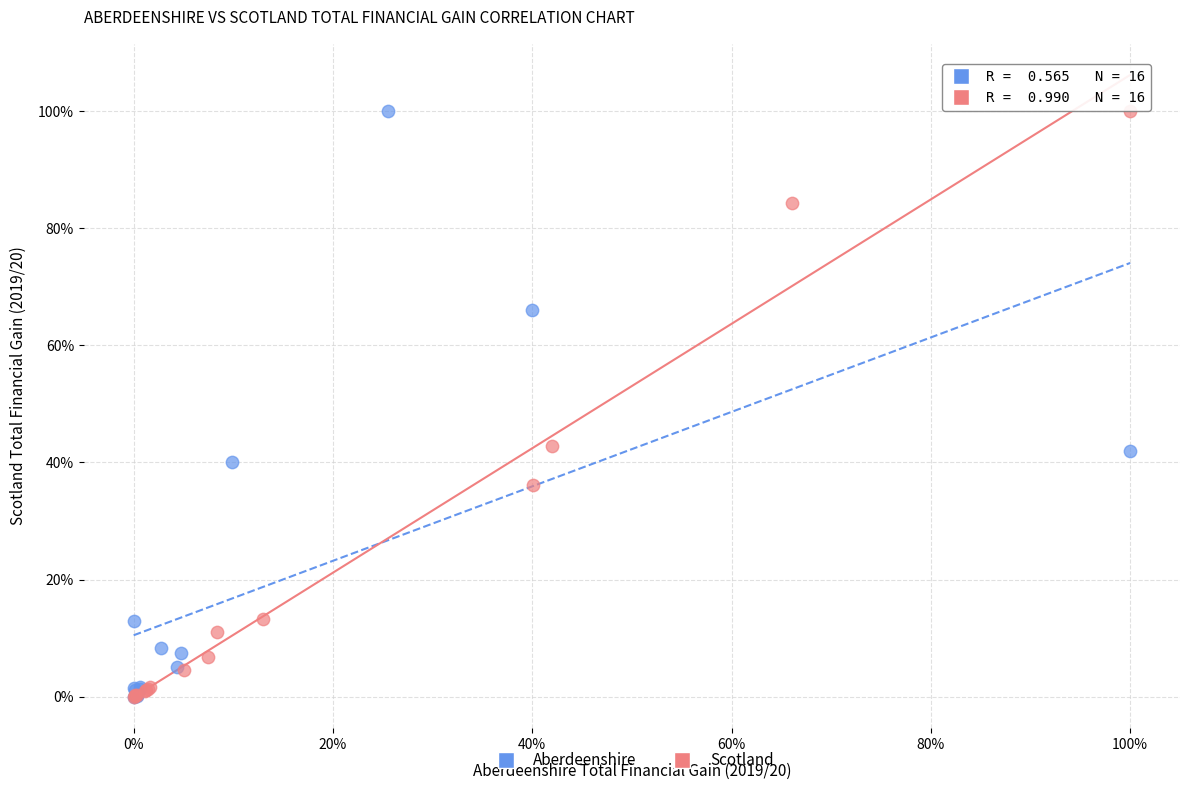

What are all the series names shown in the legend?

Aberdeenshire, Scotland